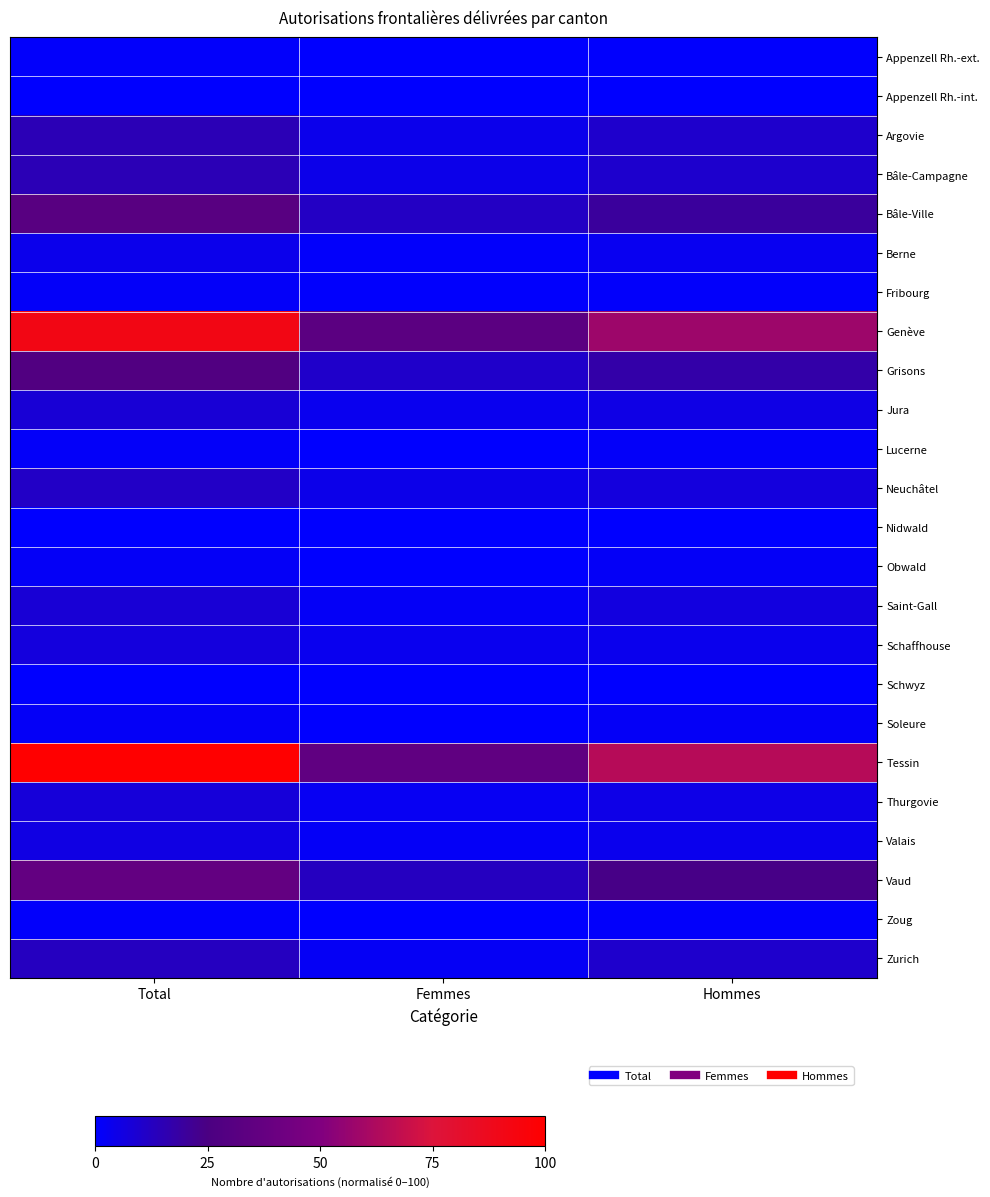

At which category is the sum across all series the highest?

Total